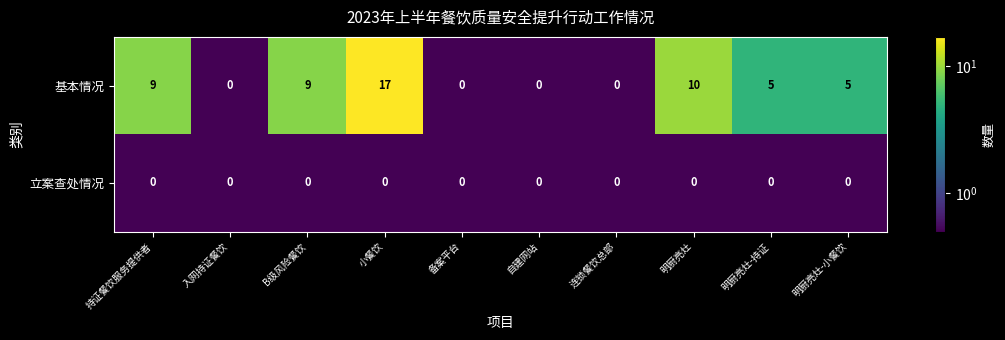

What is the difference between the maximum and second lowest values in the 基本情况 series?

17